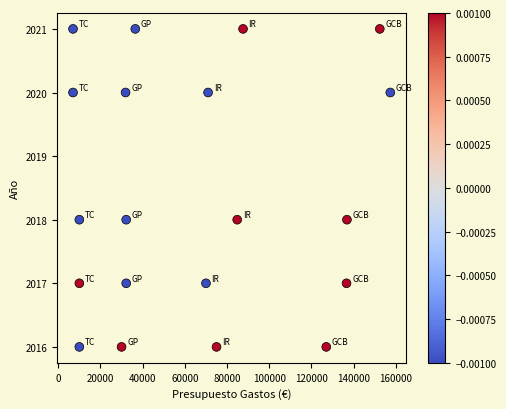

What is the range of Y values (max minus min)?

5